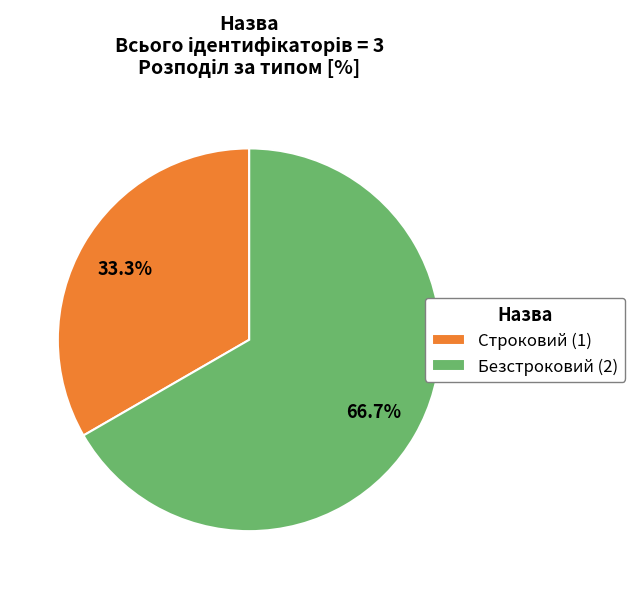

True or false: Безстроковий accounts for 60% of the total.

False